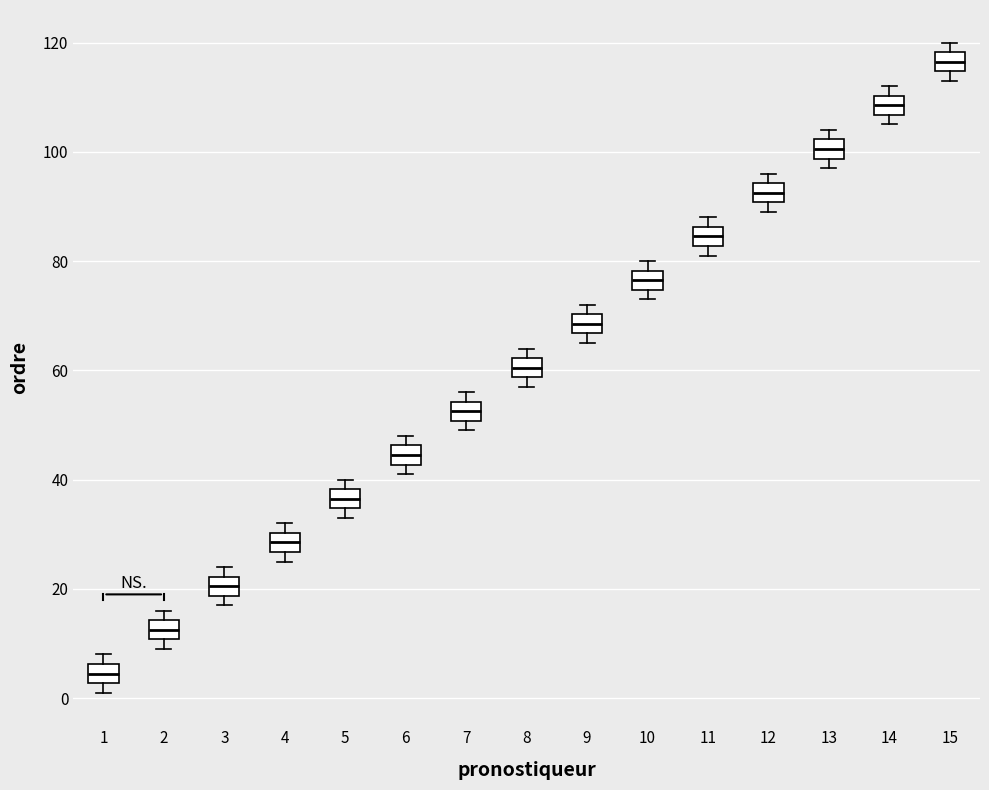

Reading left to right, transcribe this box plot: for each box, give where its median line is, the range the box spans, and where its two whiskers end, as read against the y-axis. The values are not printed on the chart, so give them approximately, as read against the axis.

1: median 4, box 2 to 6, whiskers 2 (just below the box's lower edge) to 8
2: median 12, box 10 to 14, whiskers 10 (just below the box's lower edge) to 16
3: median 20, box 18 to 22, whiskers 18 (just below the box's lower edge) to 24
4: median 28, box 26 to 30, whiskers 26 (just below the box's lower edge) to 32
5: median 36, box 34 to 38, whiskers 34 (just below the box's lower edge) to 40
6: median 44, box 42 to 46, whiskers 42 (just below the box's lower edge) to 48
7: median 52, box 50 to 54, whiskers 50 (just below the box's lower edge) to 56
8: median 60, box 58 to 62, whiskers 58 (just below the box's lower edge) to 64
9: median 68, box 66 to 70, whiskers 66 (just below the box's lower edge) to 72
10: median 76, box 74 to 78, whiskers 74 (just below the box's lower edge) to 80
11: median 84, box 82 to 86, whiskers 82 (just below the box's lower edge) to 88
12: median 92, box 90 to 94, whiskers 90 (just below the box's lower edge) to 96
13: median 100, box 98 to 102, whiskers 98 (just below the box's lower edge) to 104
14: median 108, box 106 to 110, whiskers 106 (just below the box's lower edge) to 112
15: median 116, box 114 to 118, whiskers 114 (just below the box's lower edge) to 120